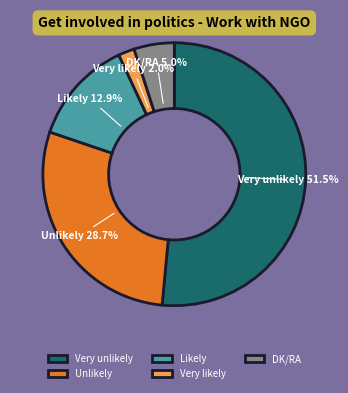

Does Very unlikely represent more than half of the total?

Yes